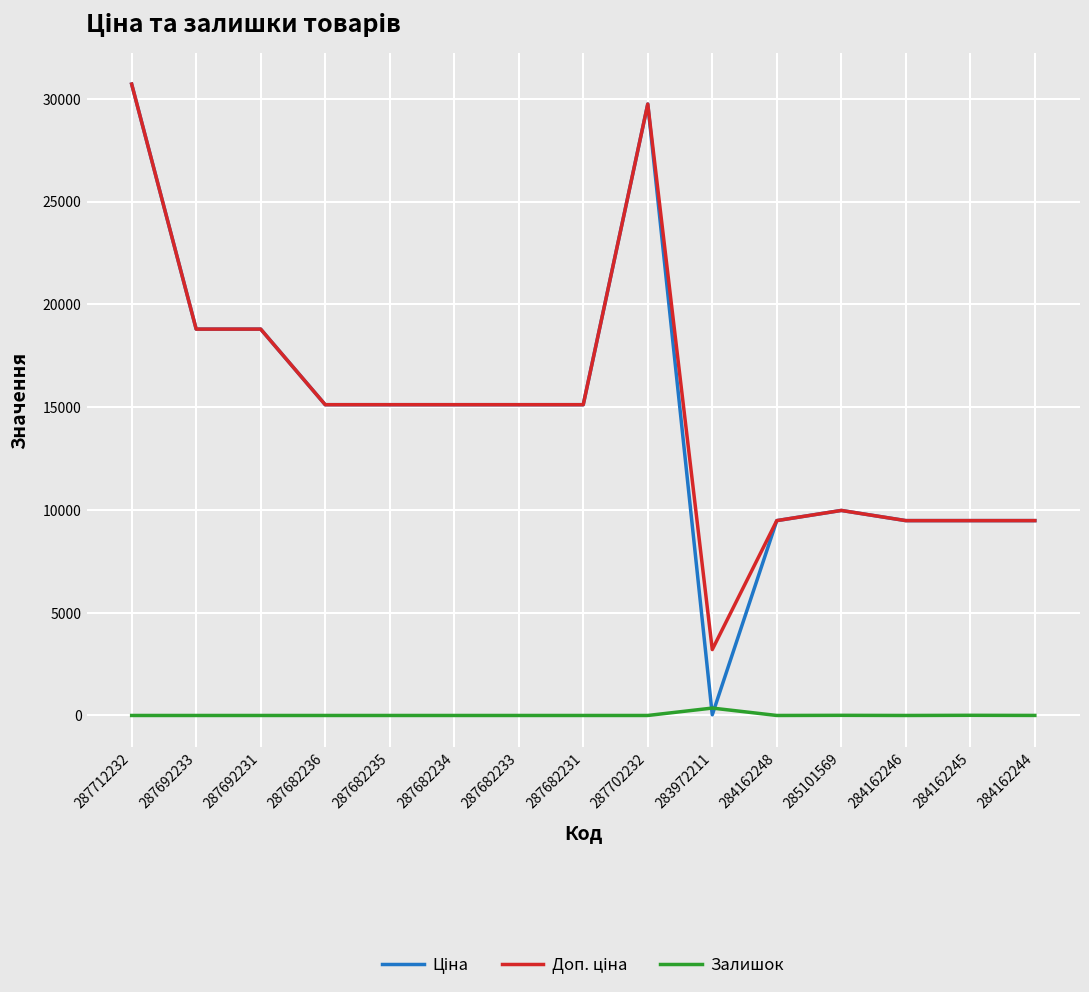

The Залишок series shows 0.0 at 287712232. True or false?

True